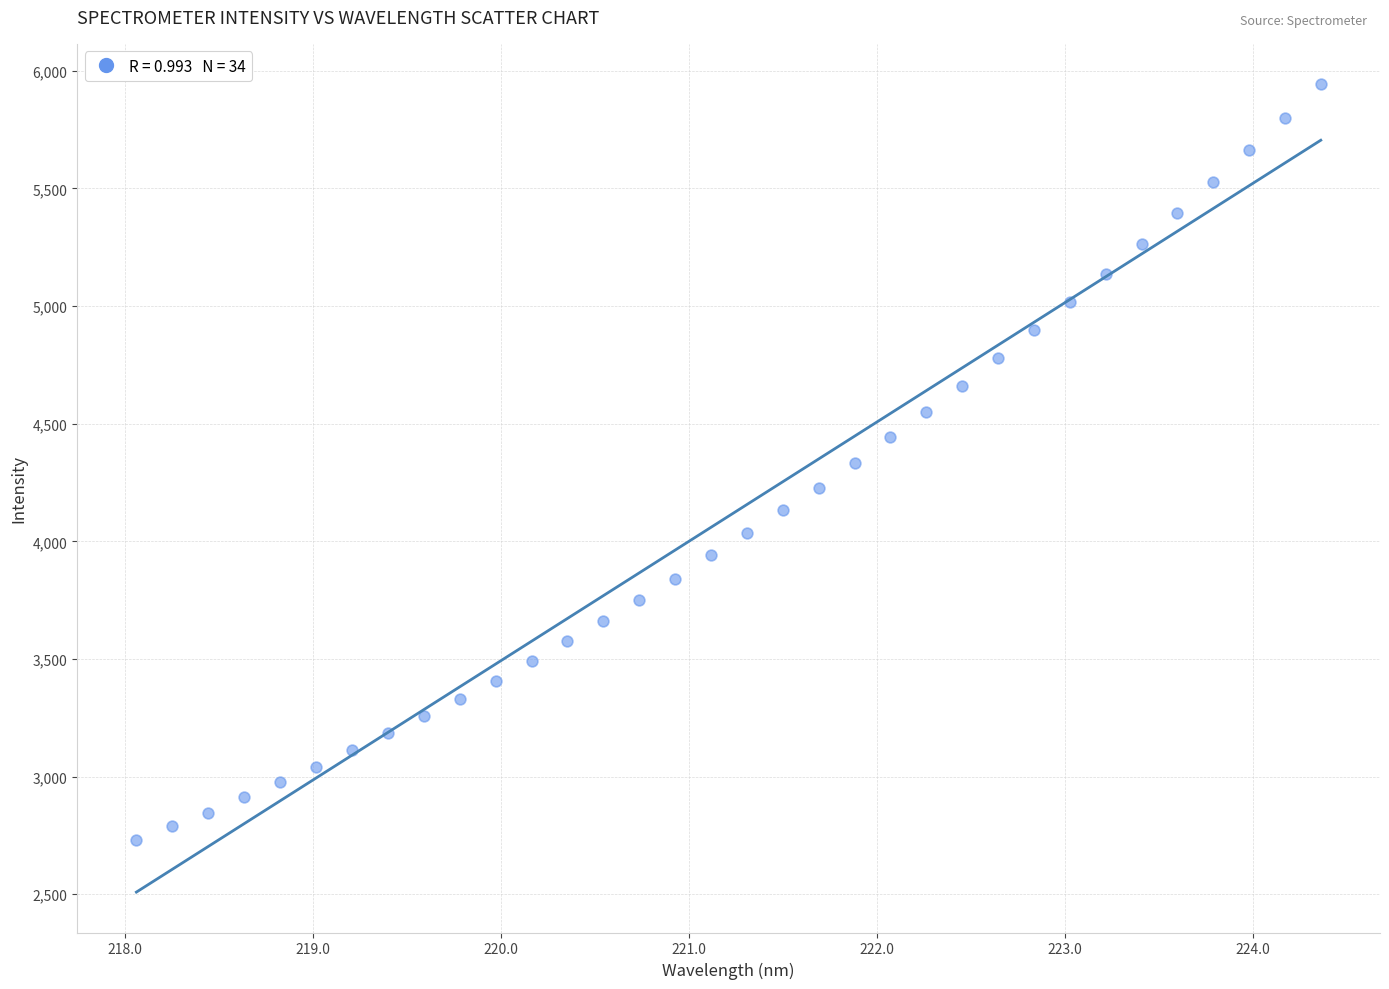

What is the range of X values (max minus min)?

6.3